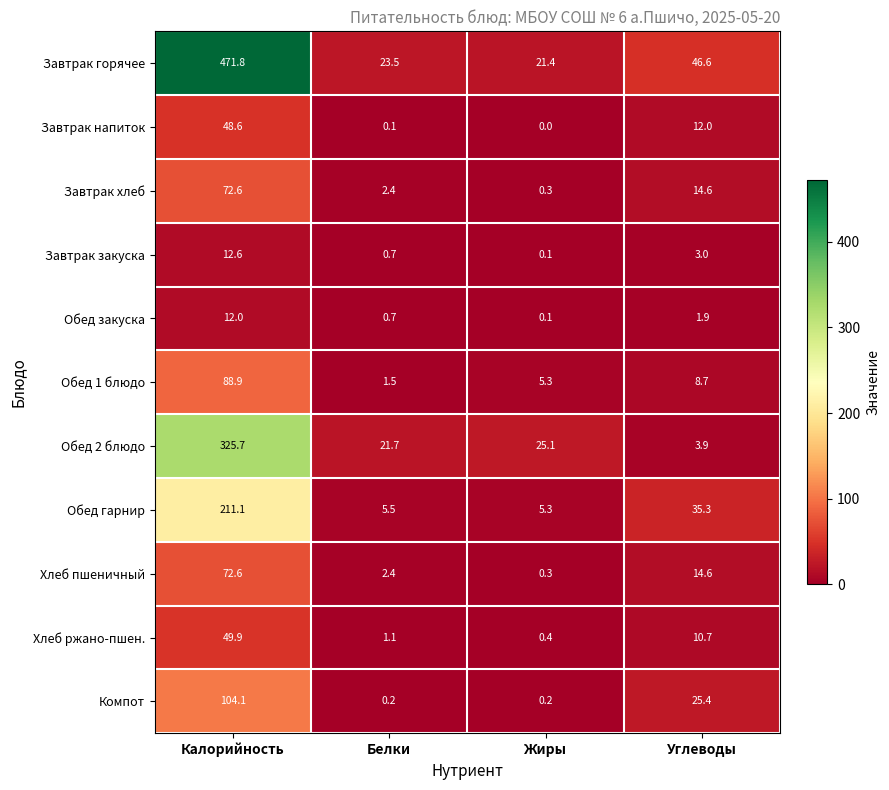

Which series has the largest total across all categories?

Завтрак горячее